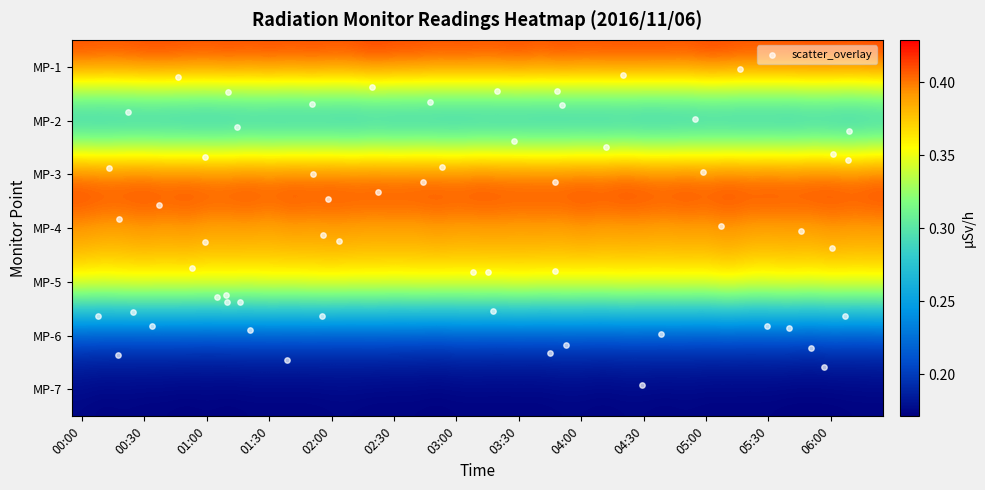

What is the greatest value displayed?

0.4